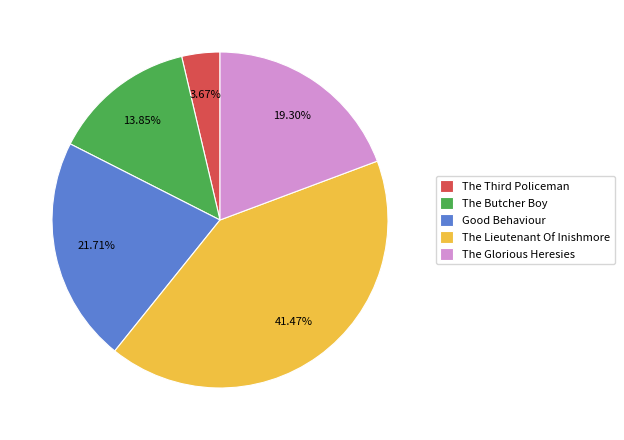

Is the sum of The Glorious Heresies and The Lieutenant Of Inishmore greater than half?

Yes